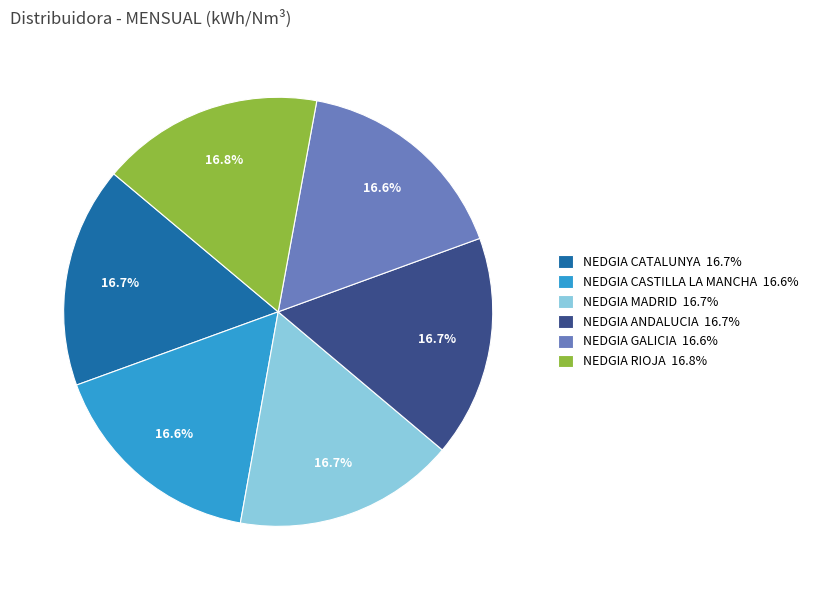

Do NEDGIA CATALUNYA and NEDGIA ANDALUCIA together represent more than half of the pie?

No